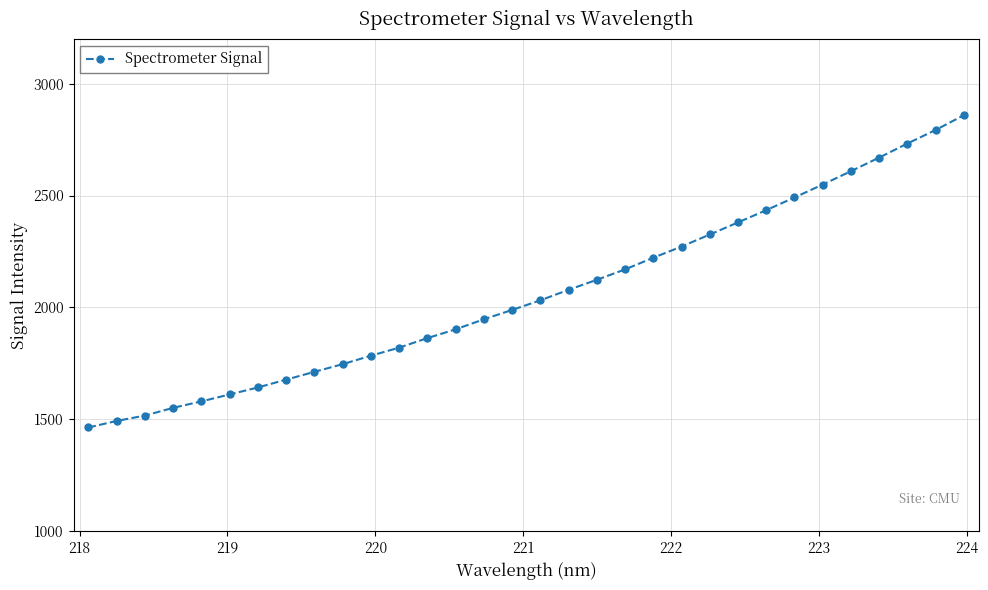

What is the value of the 4th point from the left?

1550.6